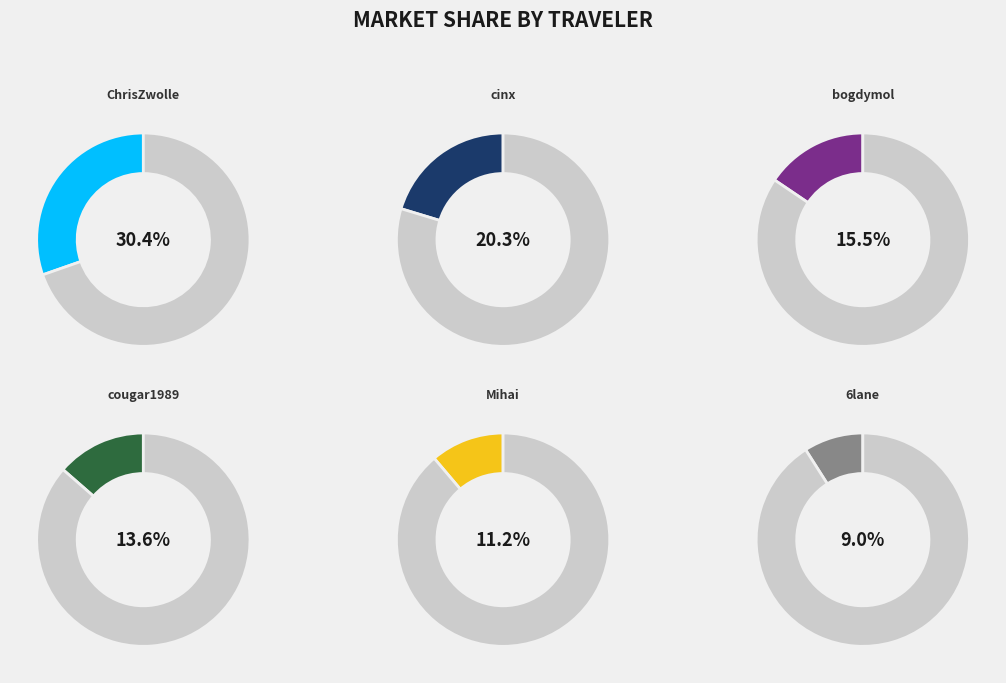

The ChrisZwolle slice represents 24% of the pie. True or false?

False